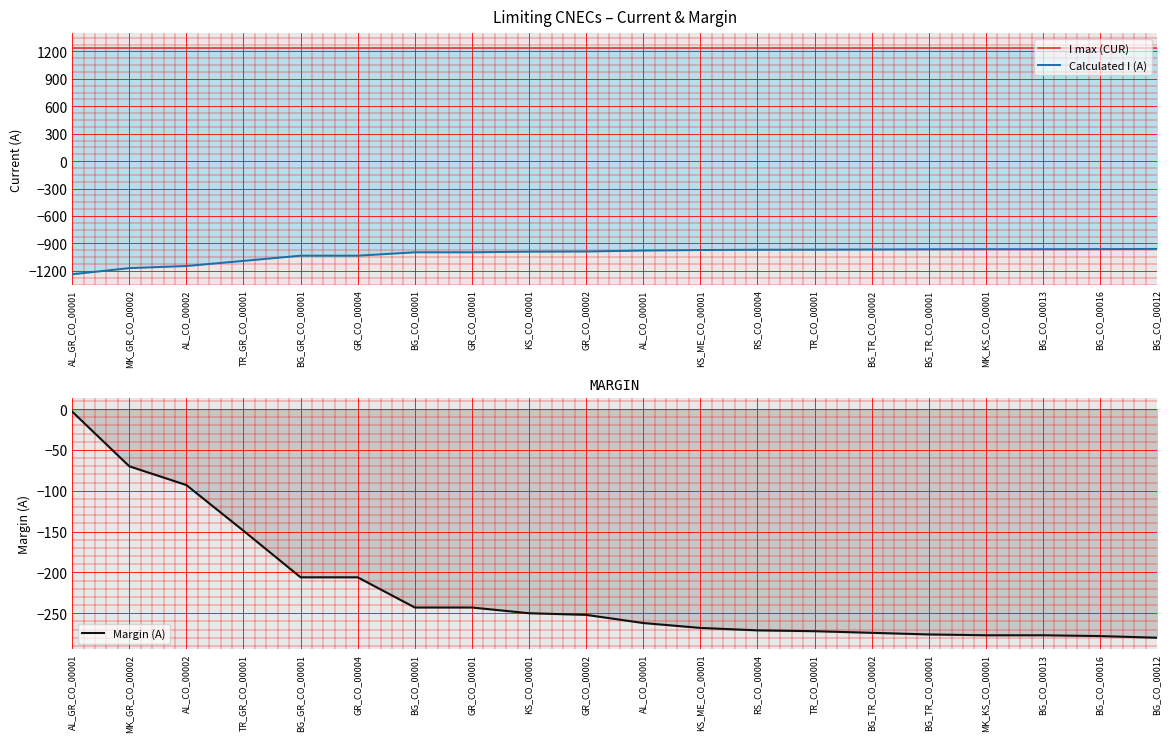

What is the minimum value for Margin (A)?

-280